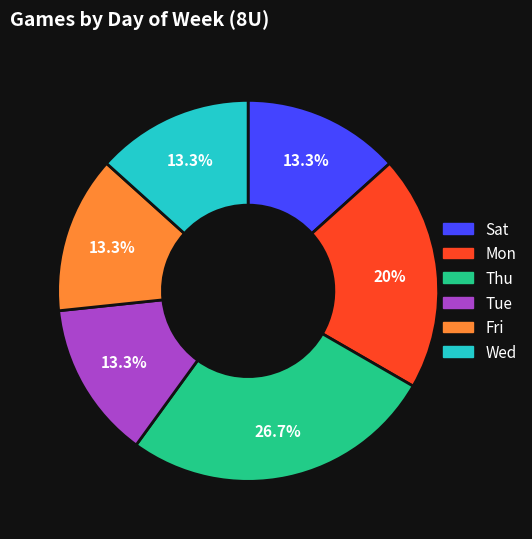

Is it true that Wed is 13% of the pie?

True